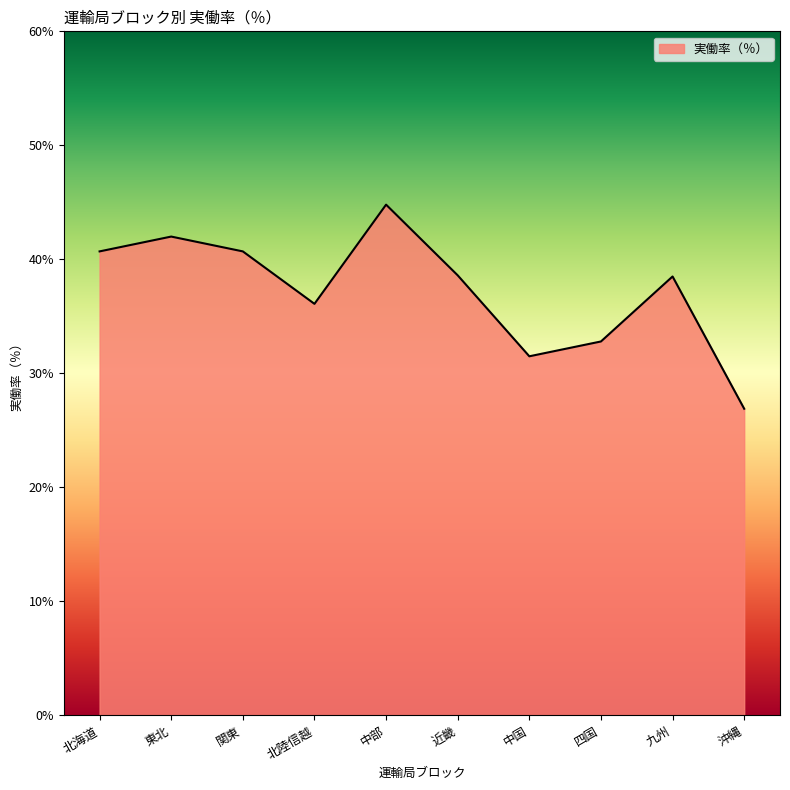

True or false: the data shows 0.4 at 東北.

True